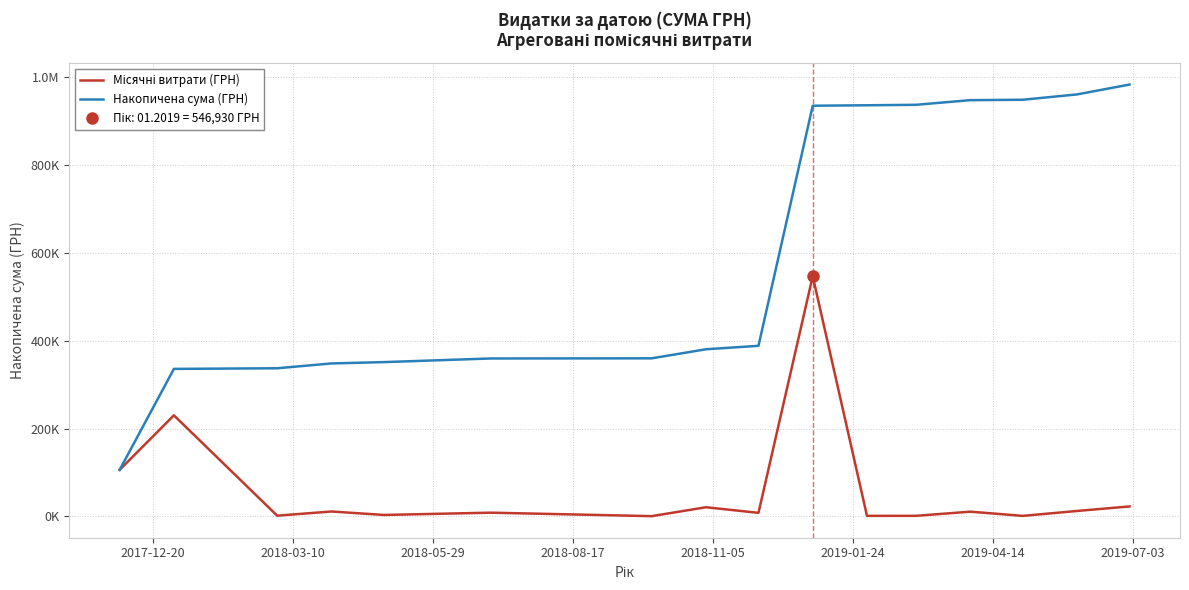

How many categories are shown in the chart?

16